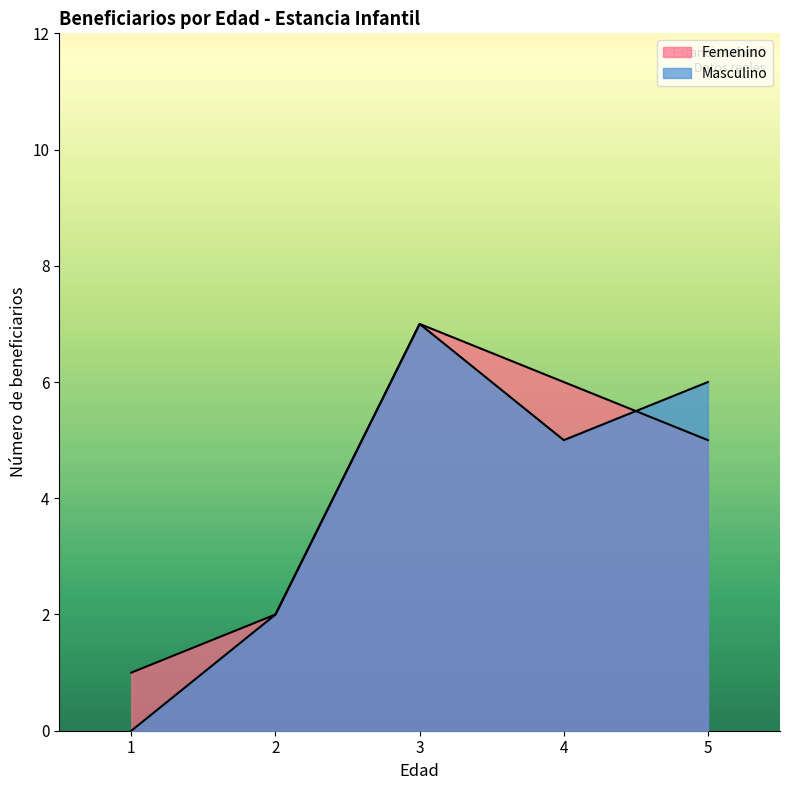

How many lines are shown in the chart?

2